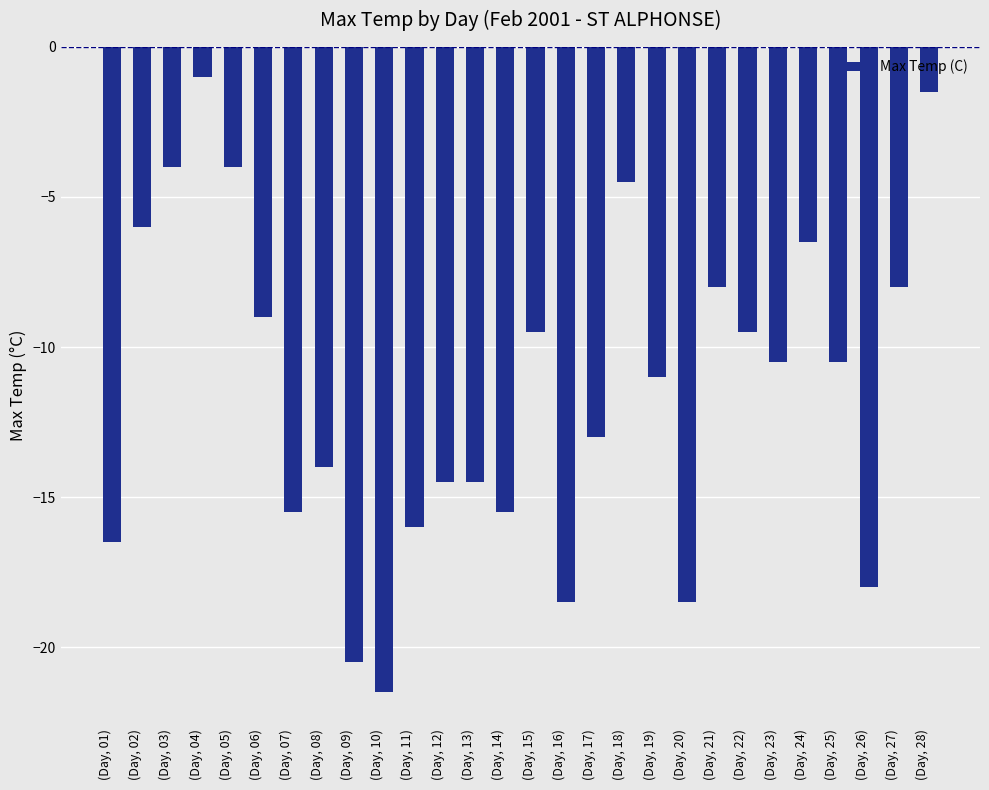

True or false: the data shows -4.5 at (Day, 18).

True